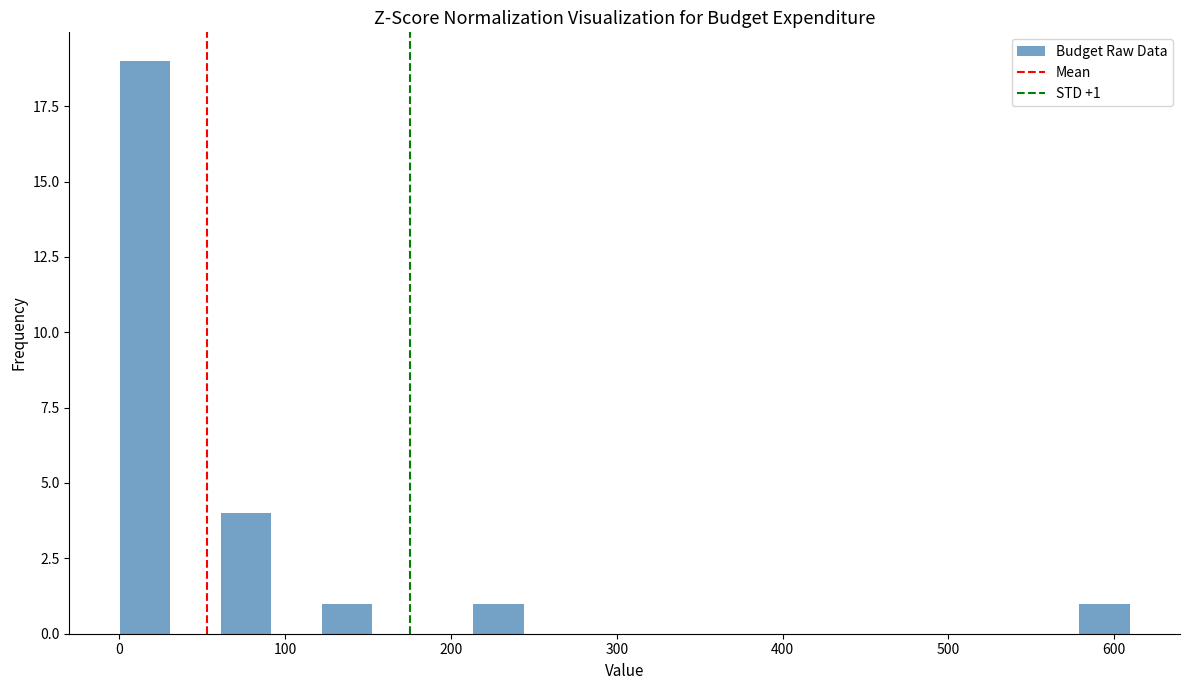

Read against the x-axis, roughly where is the centre of the tallest bar?

20